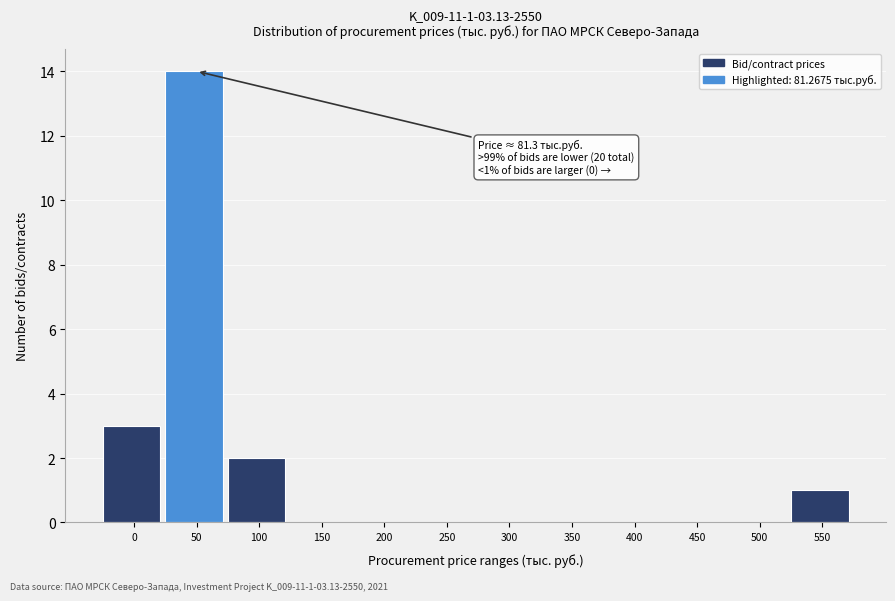

Reading left to right, transcribe all the data shown in this chart.

0=3	50=14	100=2	150=0	200=0	250=0	300=0	350=0	400=0	450=0	500=0	550=1